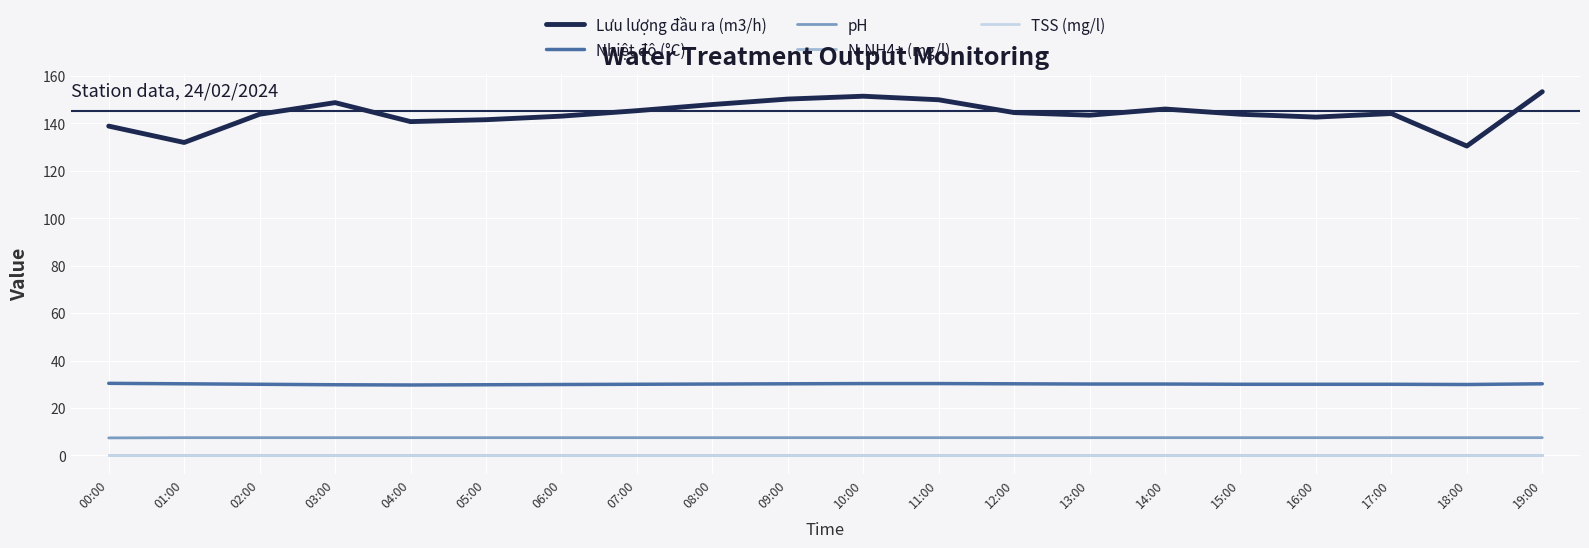

The pH series shows 7.5 at 02:00. True or false?

True